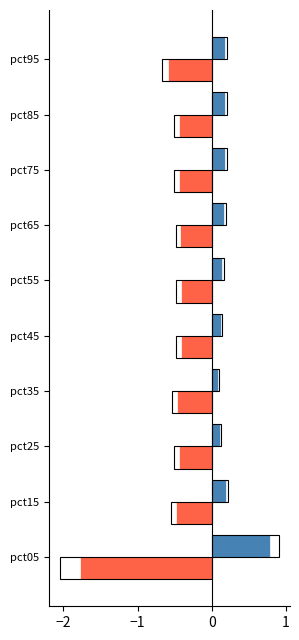

What is the average value of the Jan series?

0.2